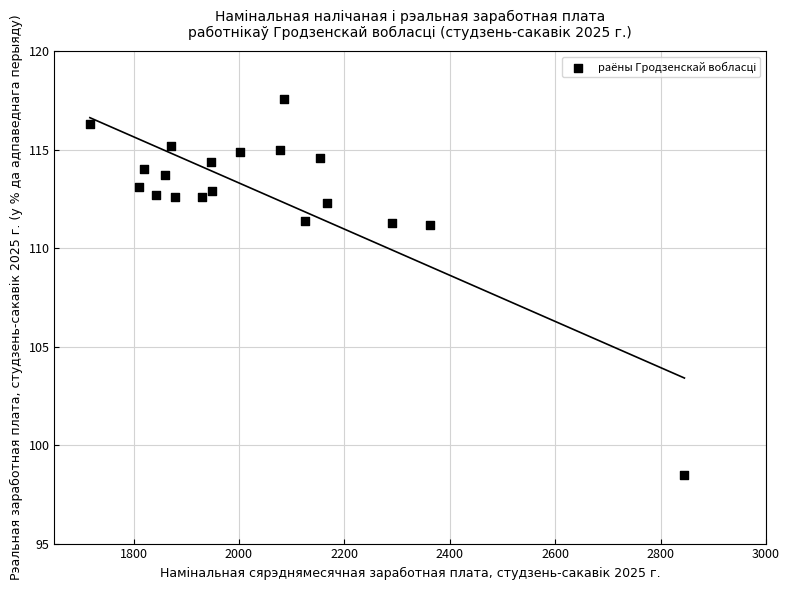

What is the range of Y values (max minus min)?

19.1